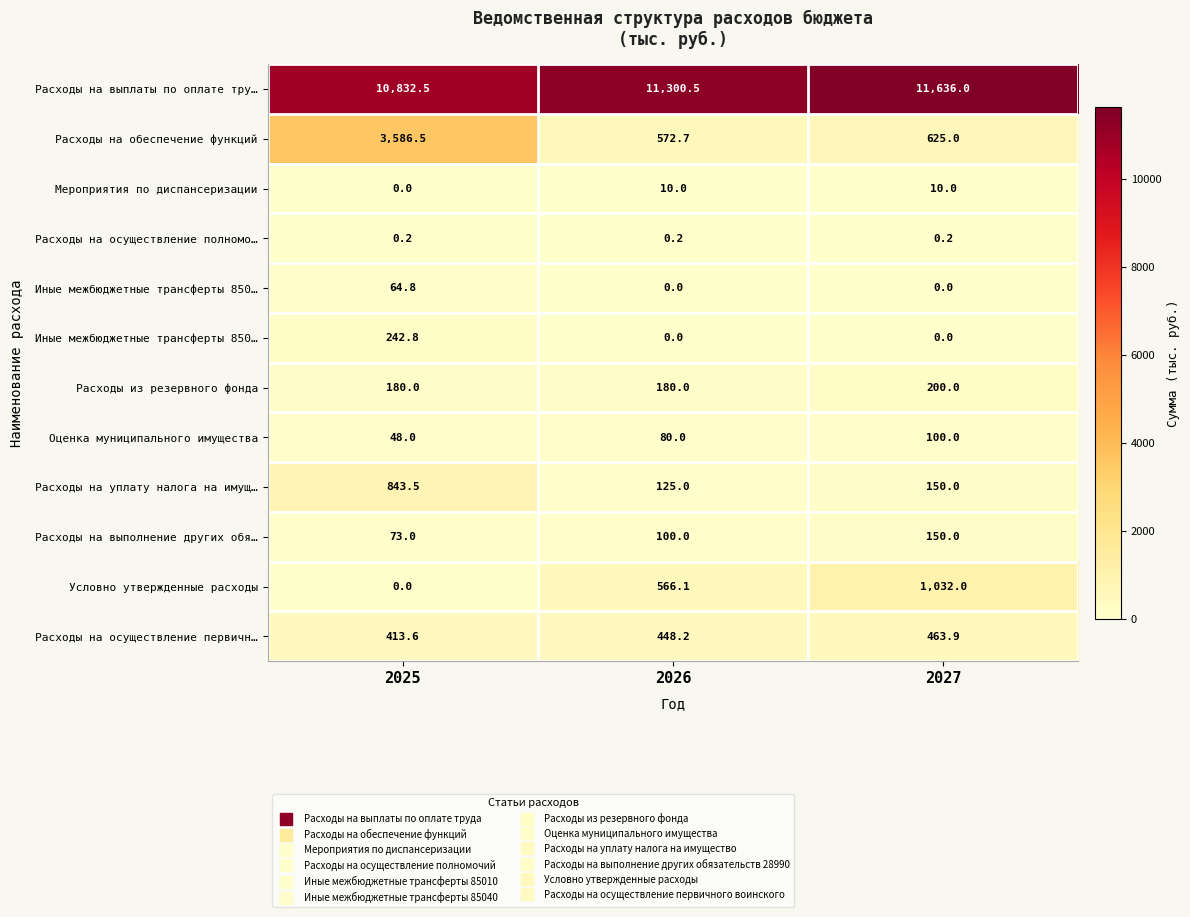

At which category does the chart reach its peak across all series?

2027